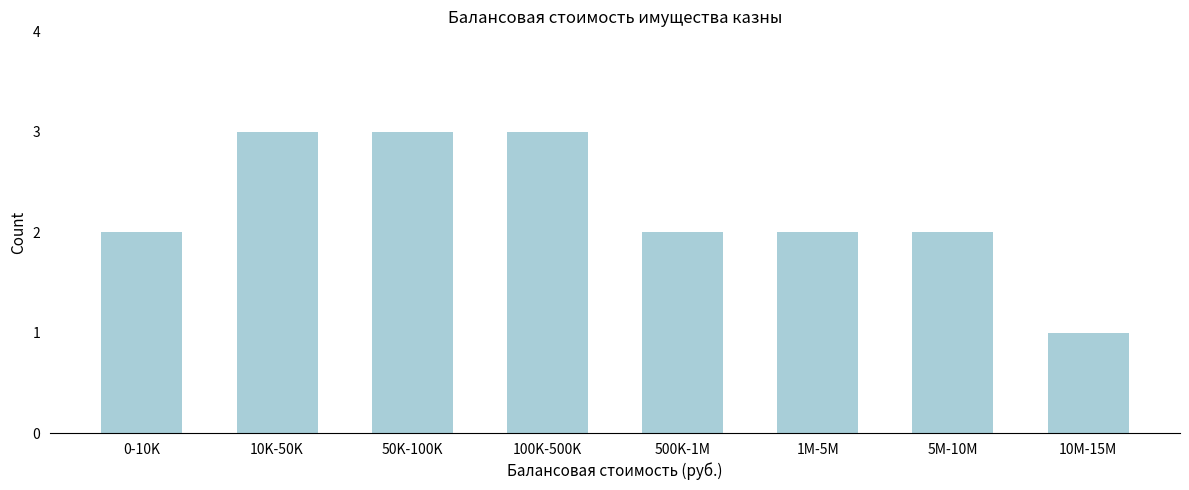

Reading right to left, extract all data points from this chart.

1	2	2	2	3	3	3	2